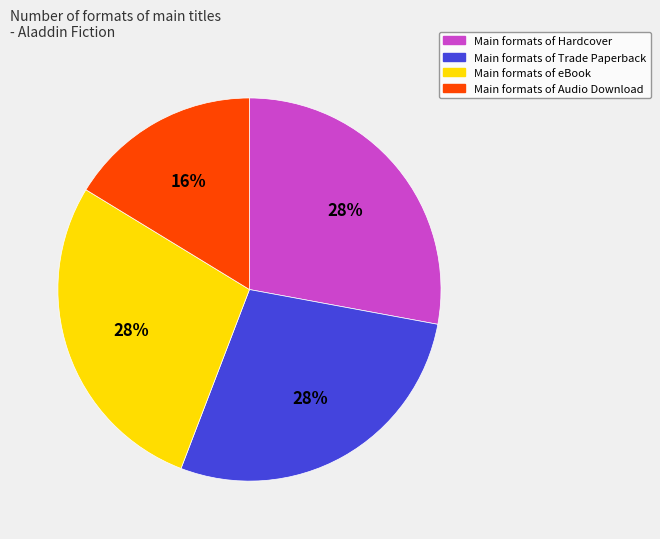

Count the number of slices in the pie.

4